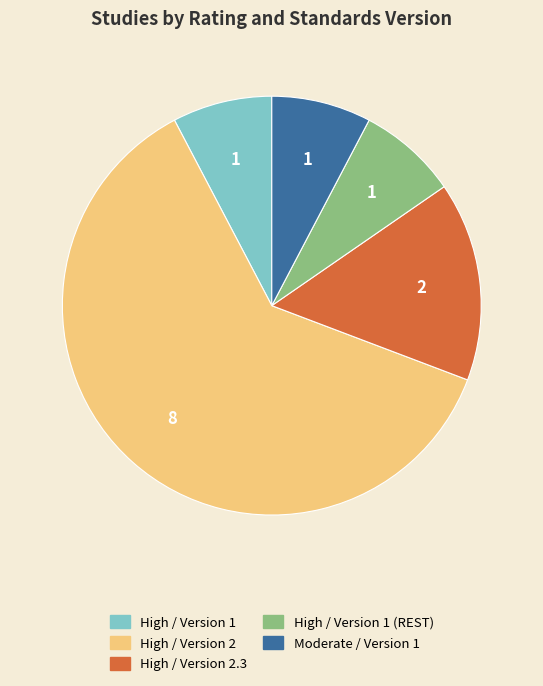

Does any single category account for the majority?

Yes